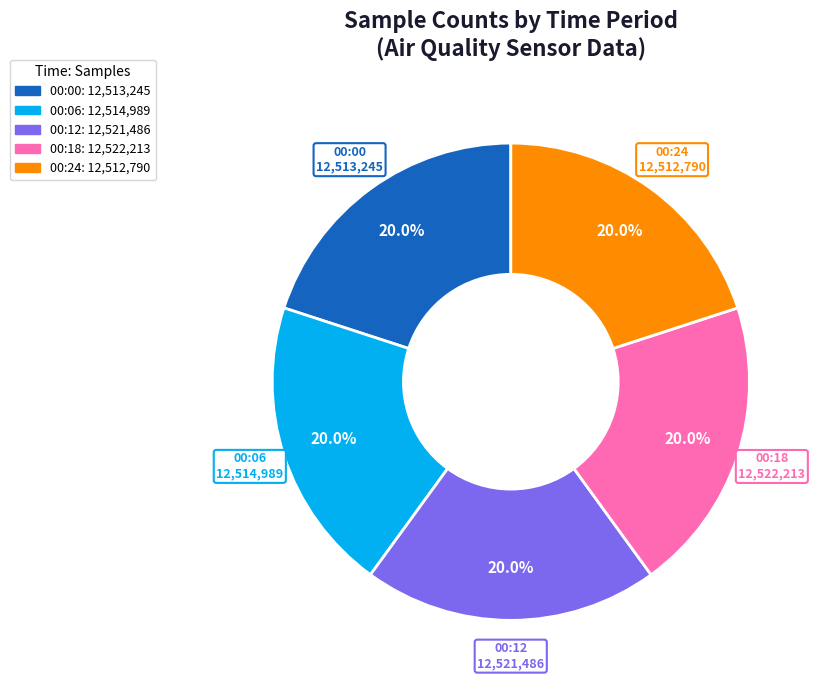

Approximately how many times larger is the value at 00:00 compared to 00:06?

1.0